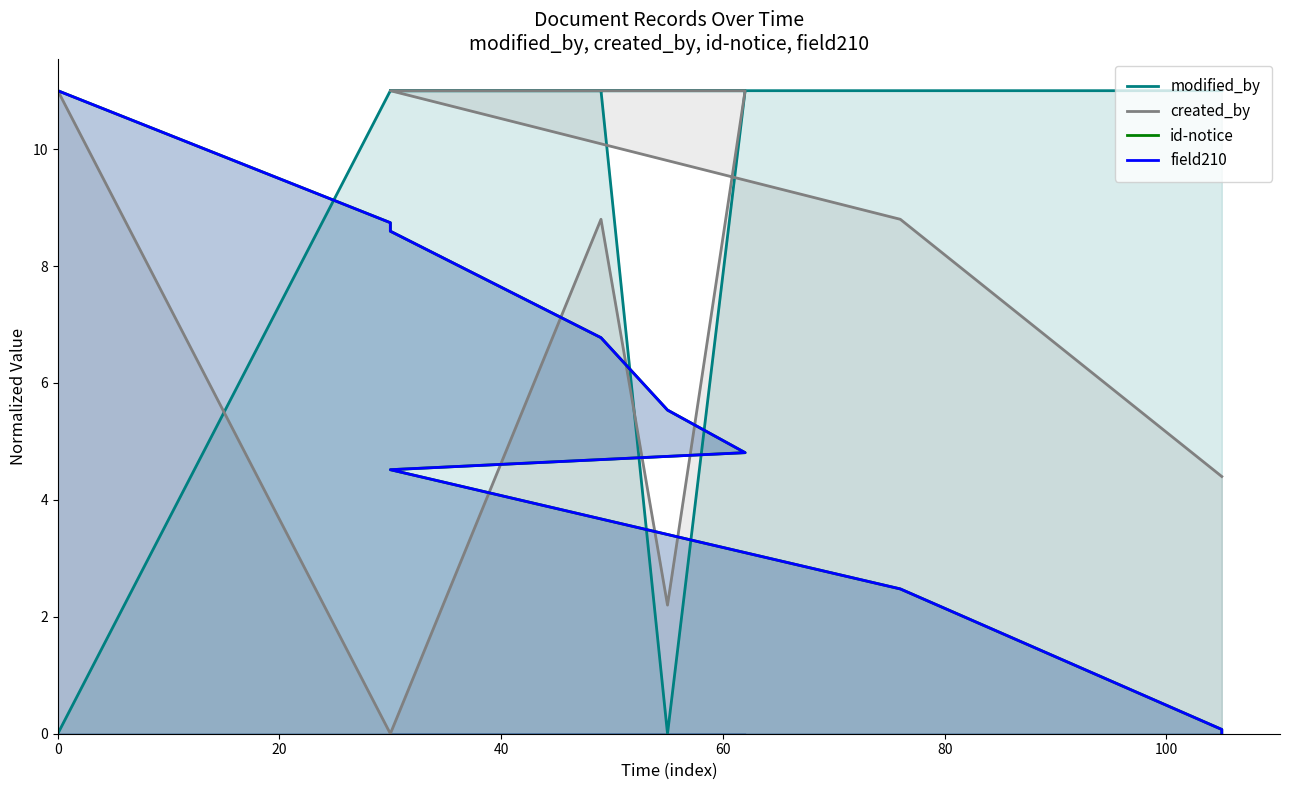

What is the value of the field210 point at the 5th from the left?

5.5